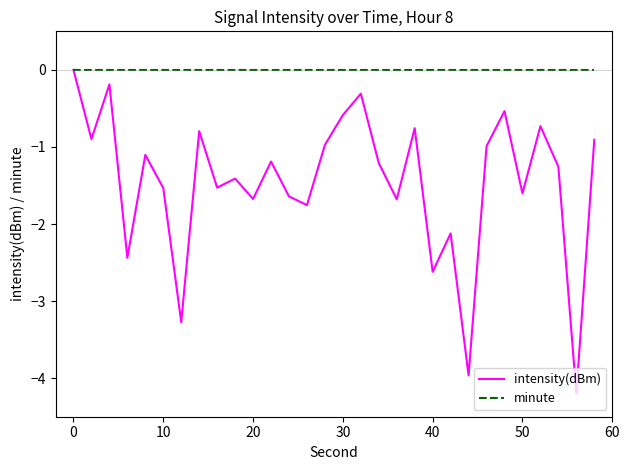

Reading left to right, what are all the values shown in this chart?

intensity(dBm): 0.0	-0.9	-0.2	-2.4	-1.1	-1.5	-3.3	-0.8	-1.5	-1.4	-1.7	-1.2	-1.6	-1.8	-1.0	-0.6	-0.3	-1.2	-1.7	-0.8	-2.6	-2.1	-4.0	-1.0	-0.5	-1.6	-0.7	-1.3	-4.2	-0.9
minute: 0.0	0.0	0.0	0.0	0.0	0.0	0.0	0.0	0.0	0.0	0.0	0.0	0.0	0.0	0.0	0.0	0.0	0.0	0.0	0.0	0.0	0.0	0.0	0.0	0.0	0.0	0.0	0.0	0.0	0.0